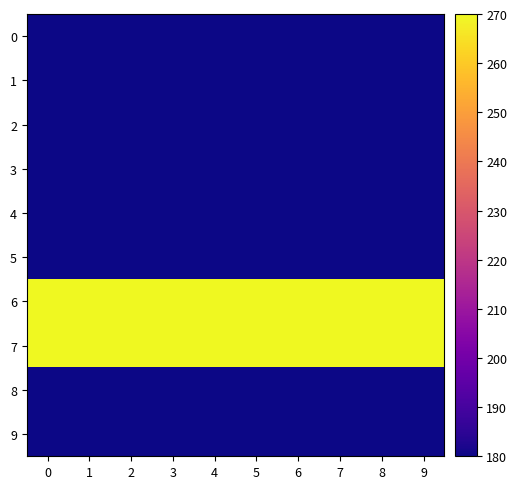

What is the difference between the highest and lowest values at 0?

90.0